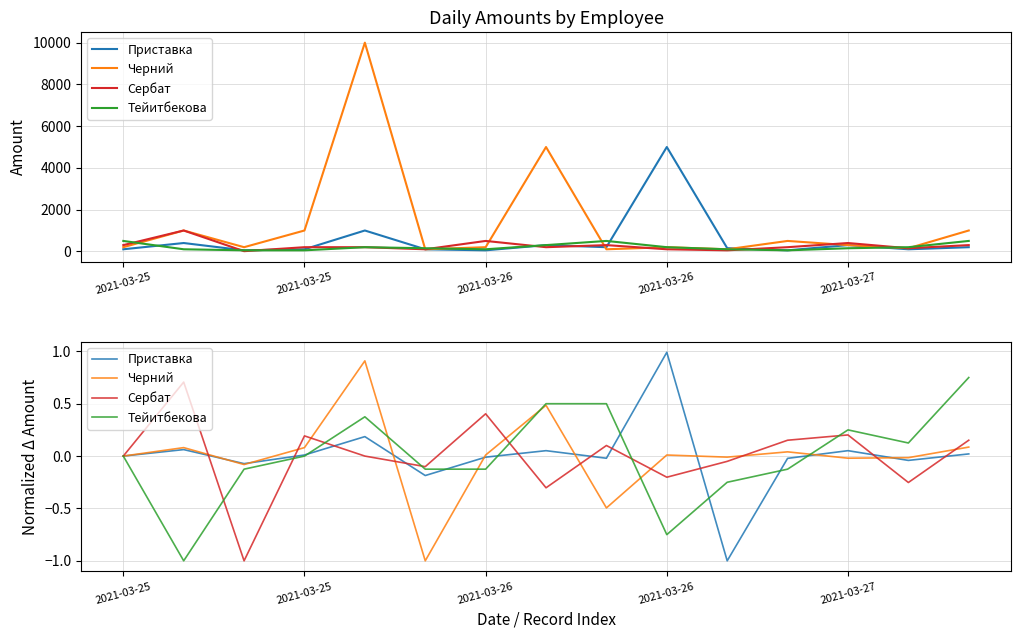

How many negative values does the Приставка series have?

7